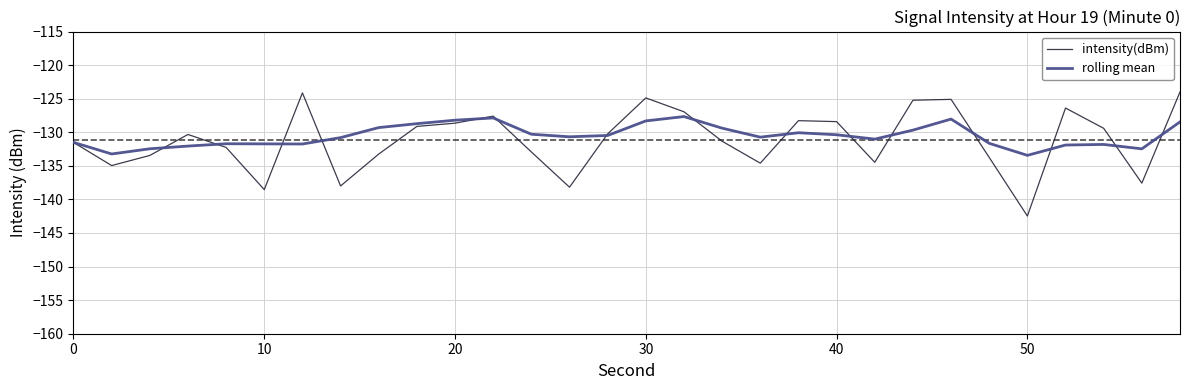

Which series has the widest spread of values?

intensity(dBm)